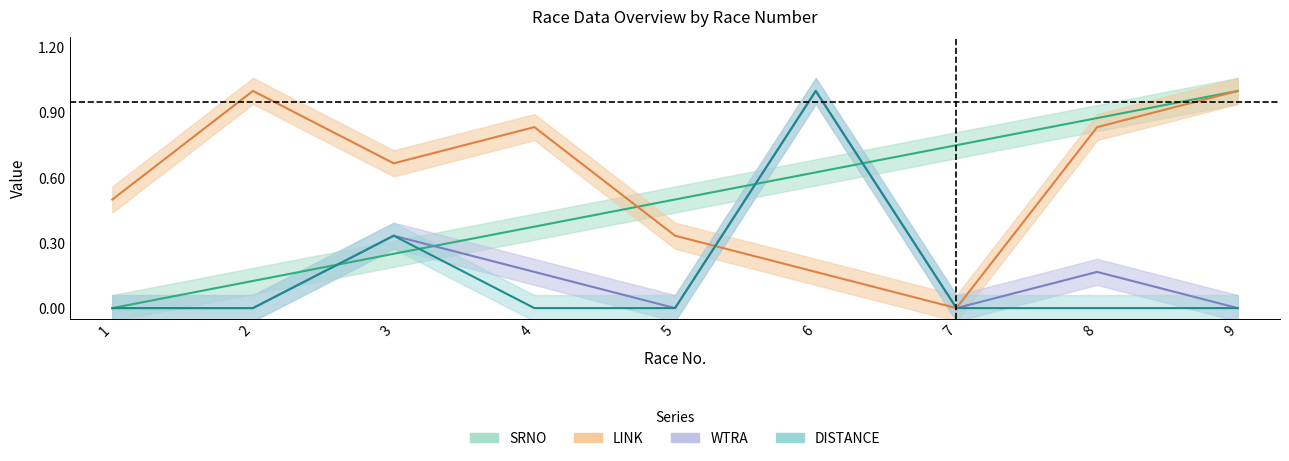

What is the sum of the SRNO values at 3 and 8?

1.1